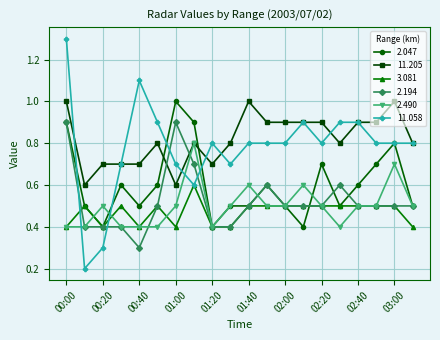

True or false: 2.047 has more than 0 interior local peaks.

True